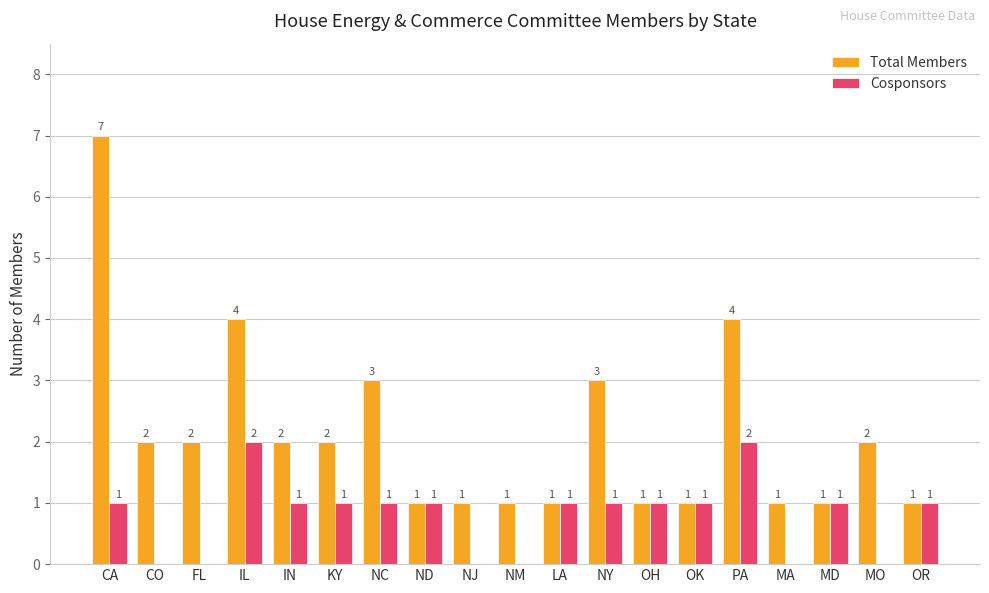

What is the highest value of the Cosponsors series?

2